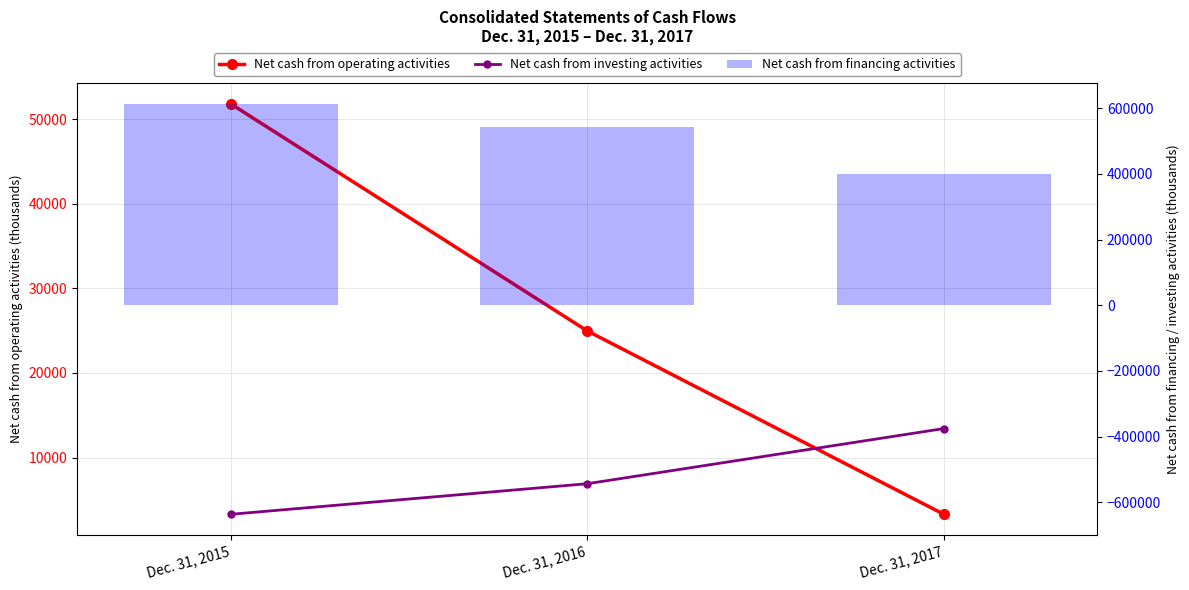

How many distinct data groups are displayed?

3